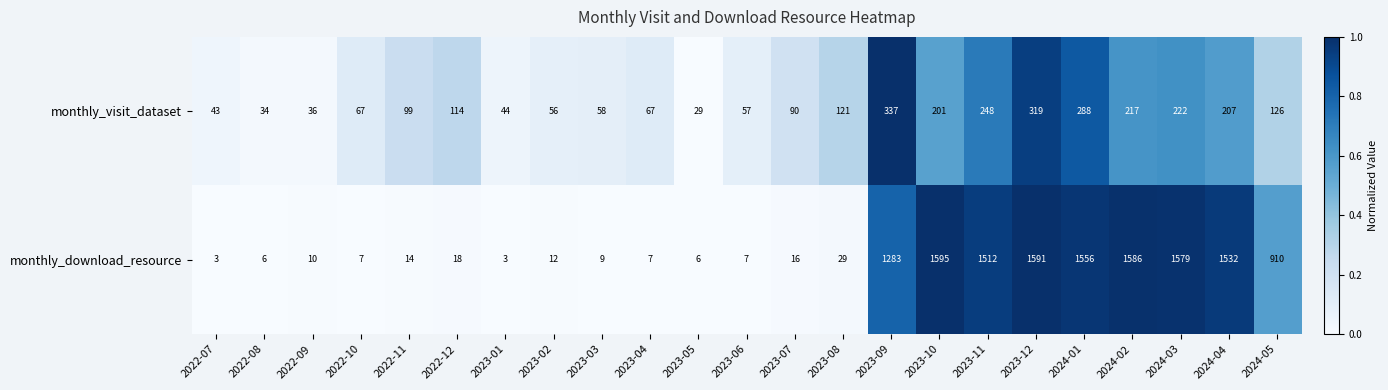

At which category is the sum across all series the highest?

2023-12